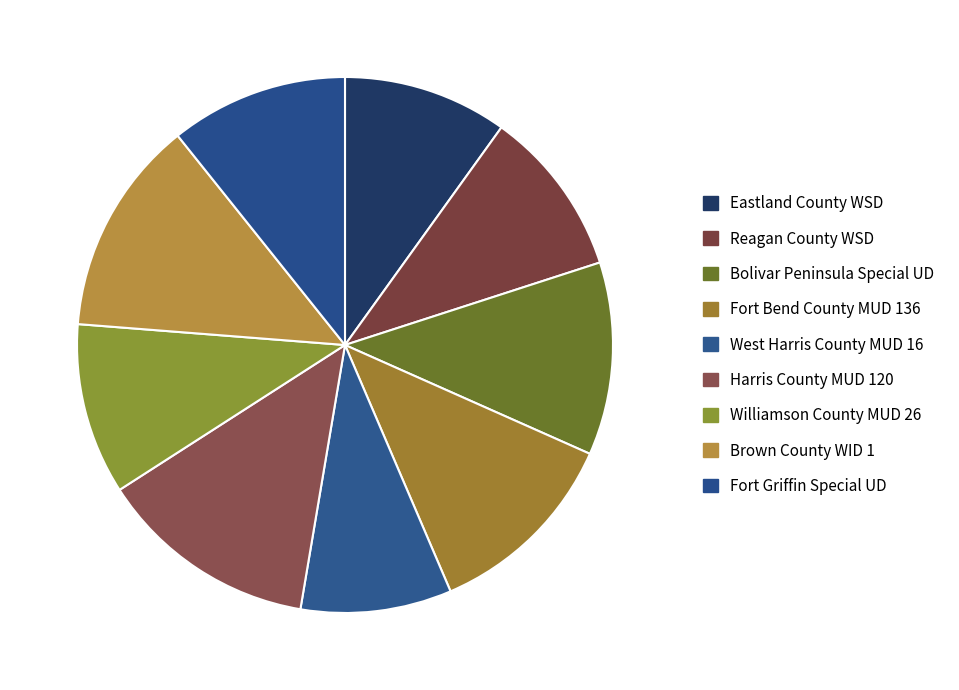

Count the number of slices in the pie.

9